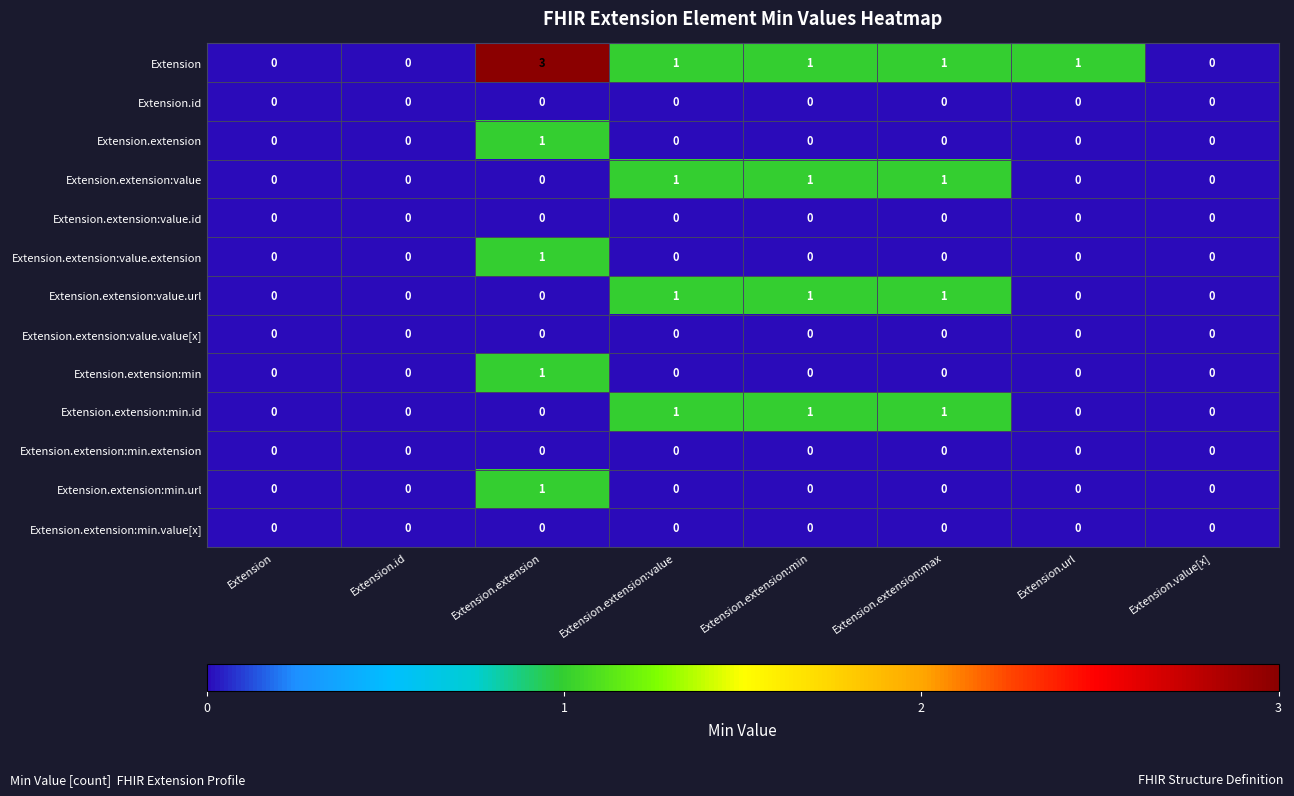

Is the value of Extension.id at Extension greater than the value of Extension.extension:min at Extension.extension?

No